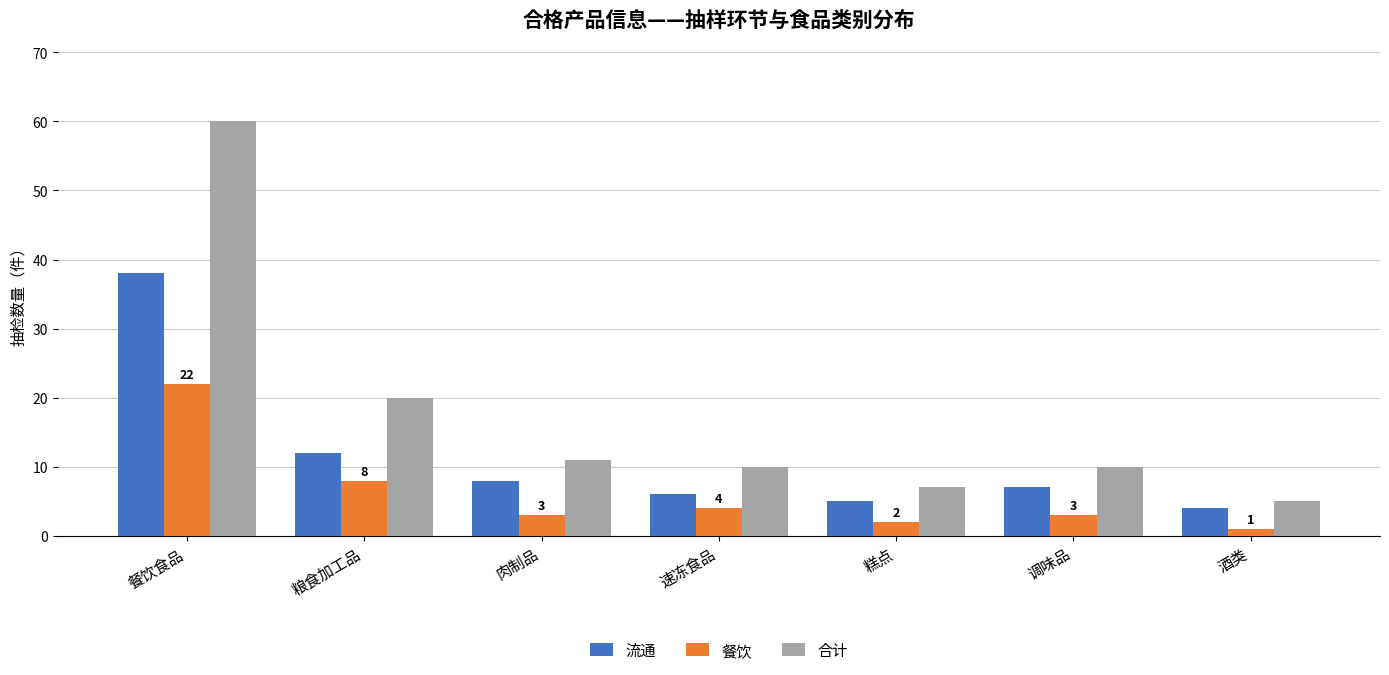

What is the sum of all 餐饮 values?

43